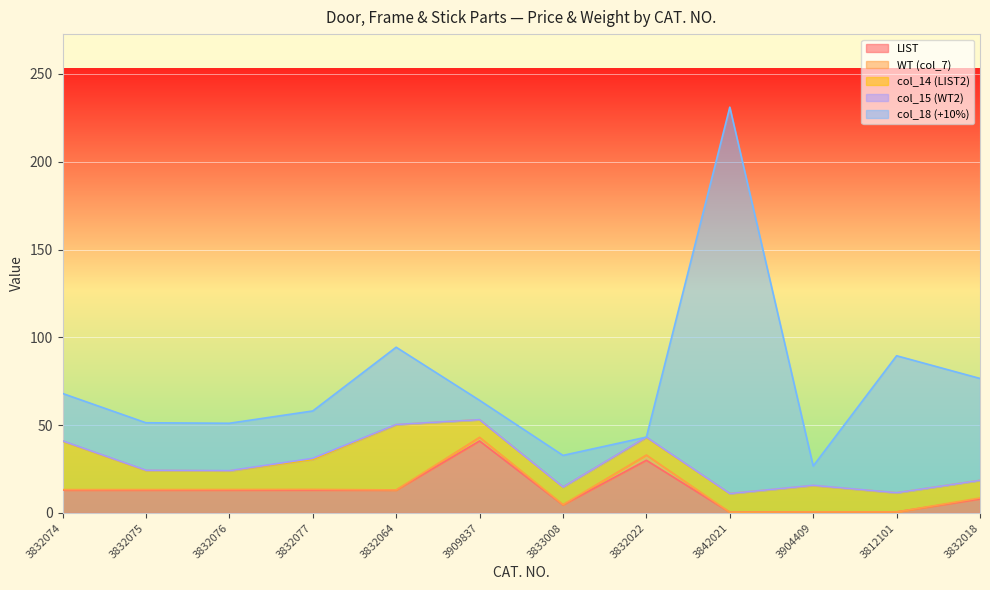

What is the label of the 7th point from the right?

3909837